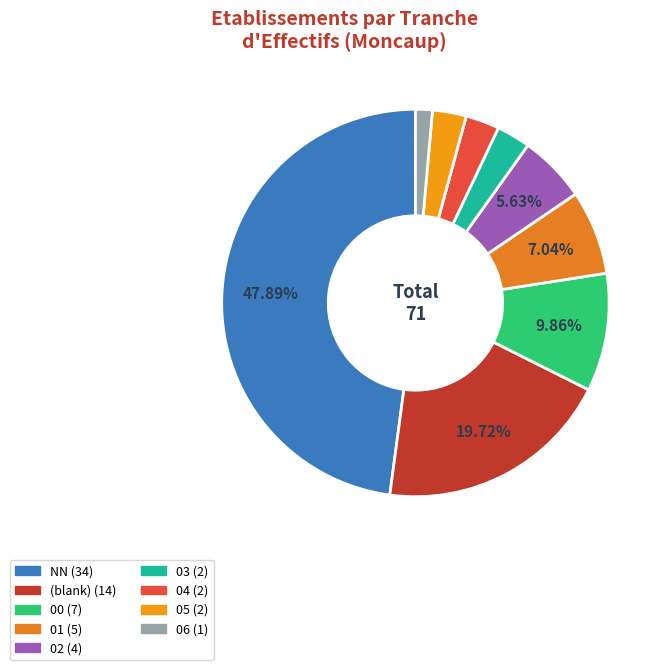

To the nearest percent, what is the difference between the largest and smallest slice percentages?

46%